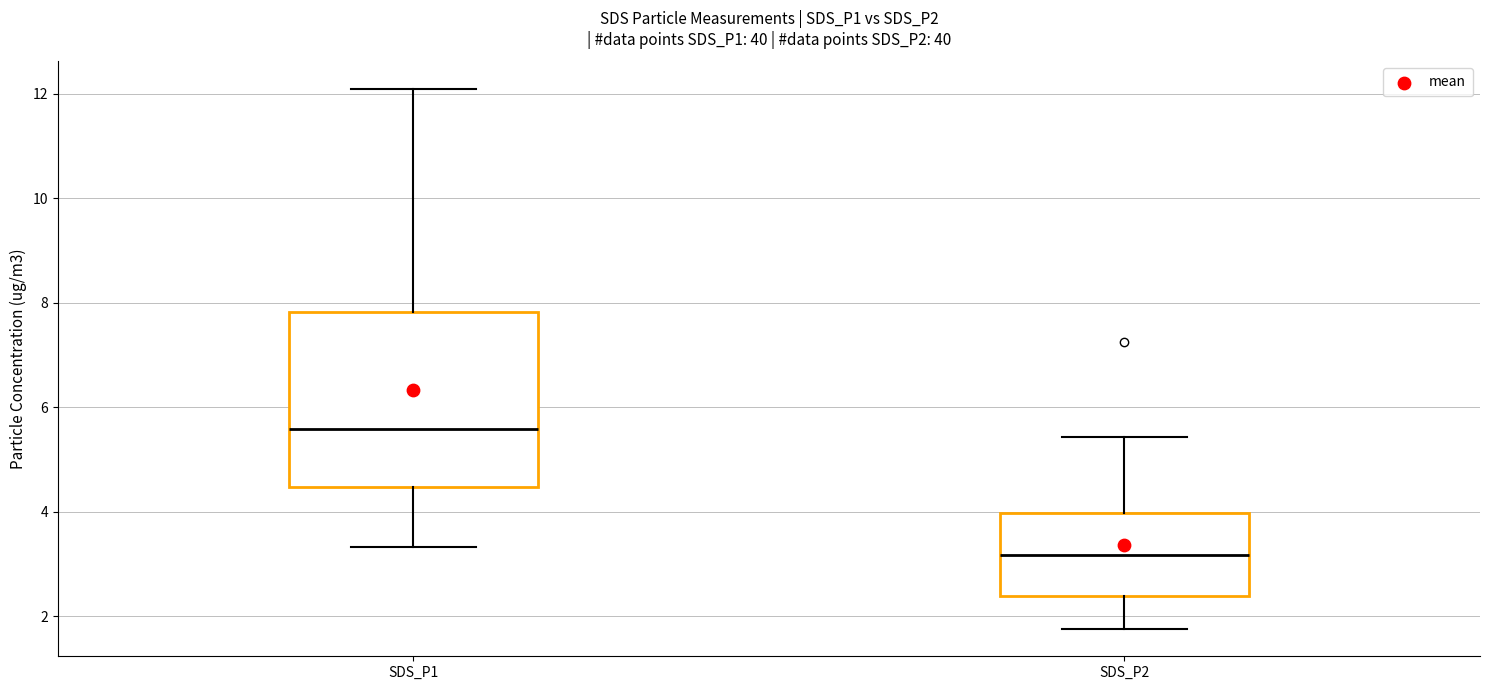

Where is the lower edge of the box for SDS_P1 on the y-axis? The values are not printed on the chart, so give them approximately, as read against the axis.

4.4